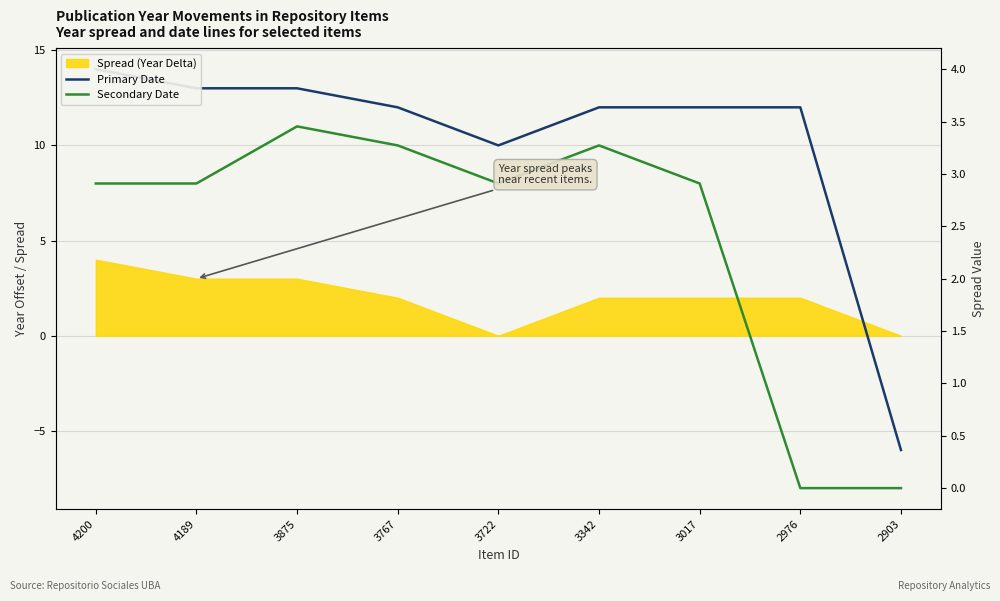

How many values in Secondary Date are below zero?

2